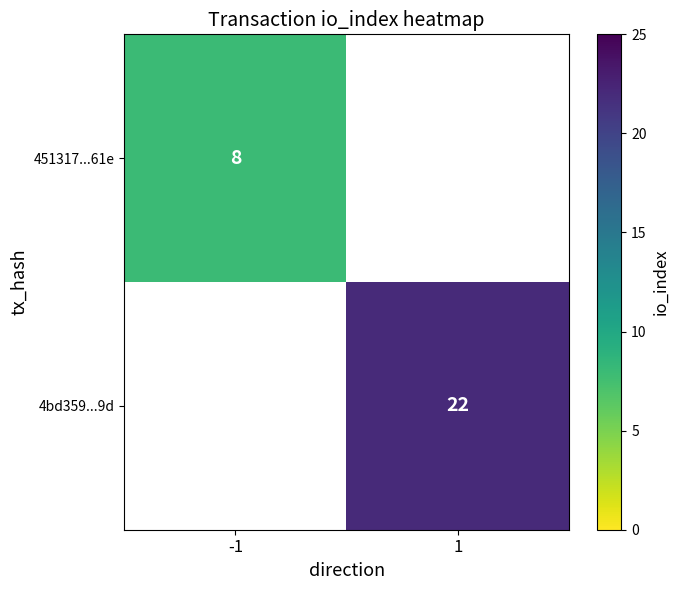

True or false: 4bd359...9d has a value of 22 at 1.

True